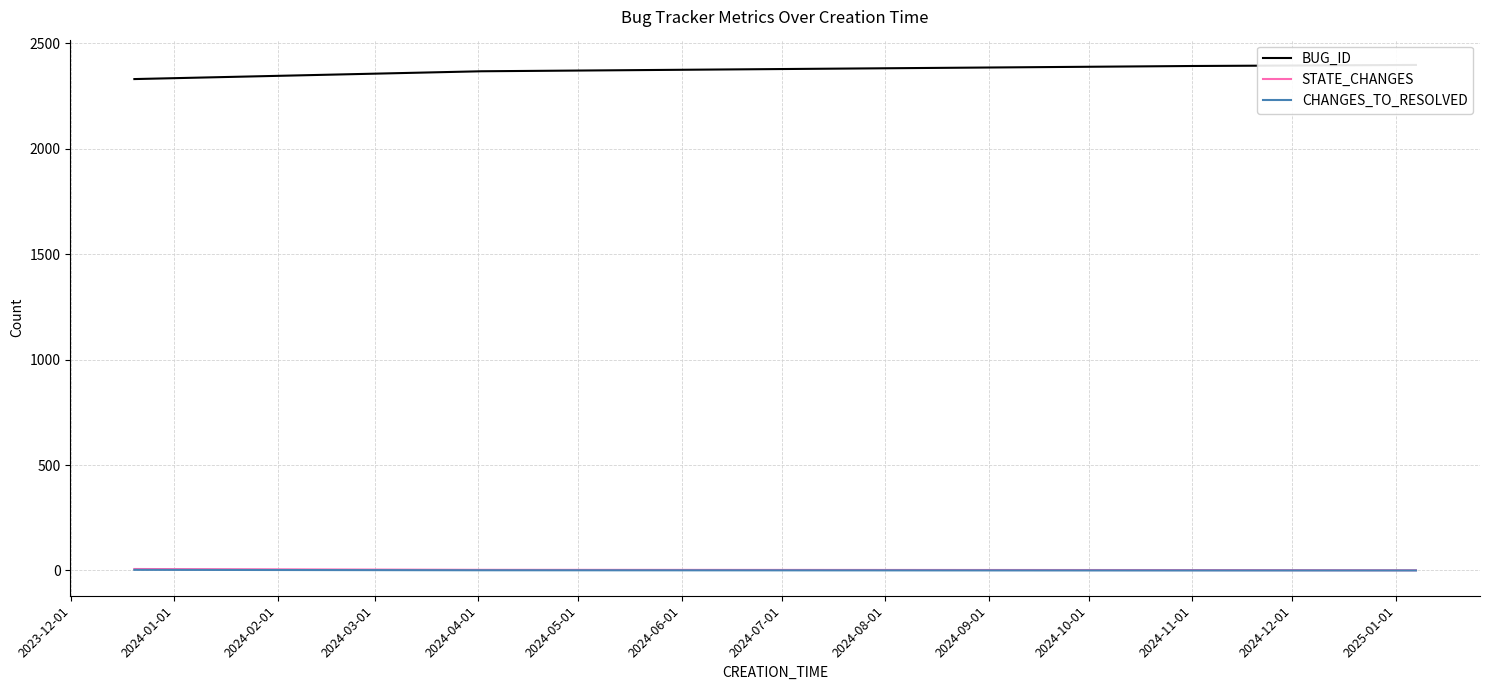

Between 2024-01-01 and 2023-12-01, which is larger?

2024-01-01